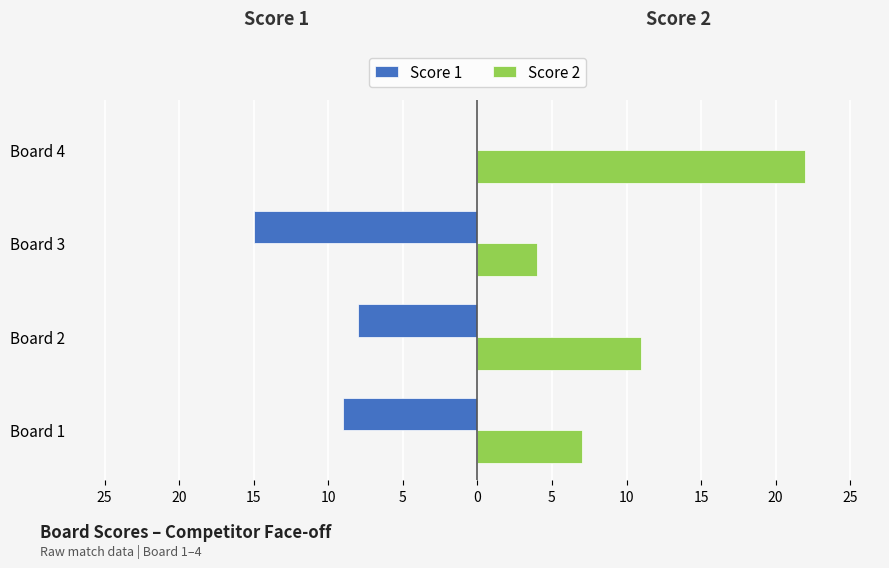

What are all the series names shown in the legend?

Score 1, Score 2